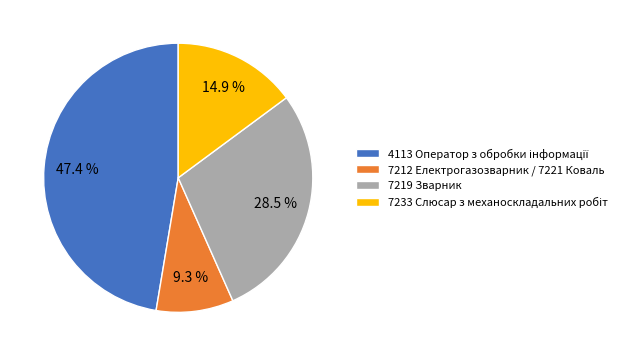

Is there a majority slice in this chart?

No